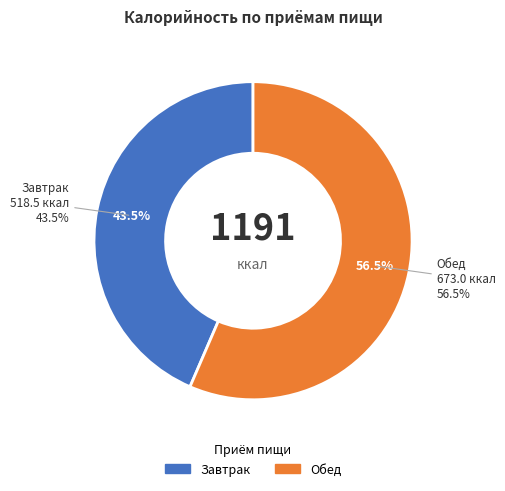

What is the smallest slice in the pie chart?

Завтрак